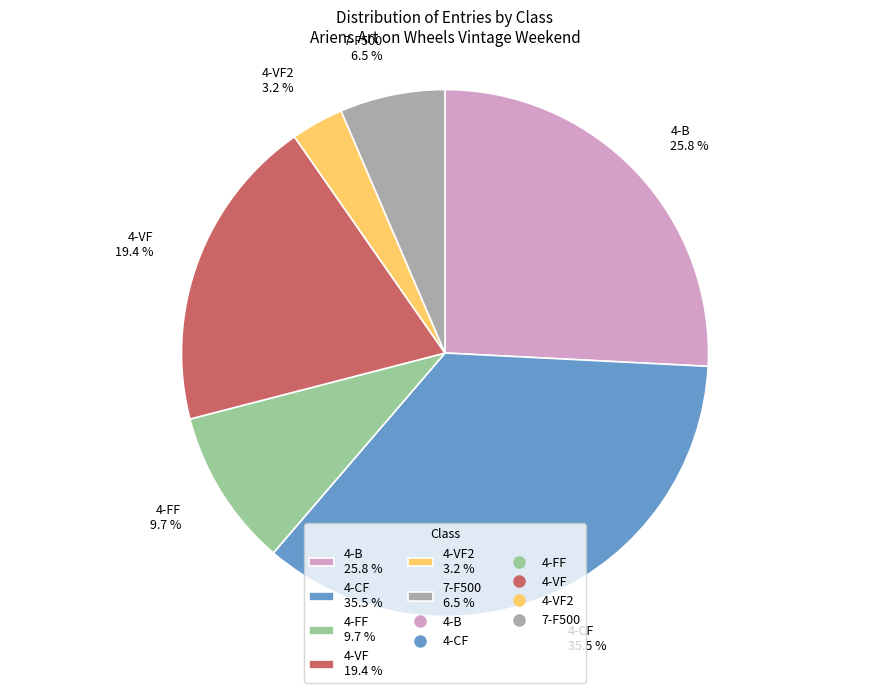

To the nearest percent, what is the average slice percentage?

17%